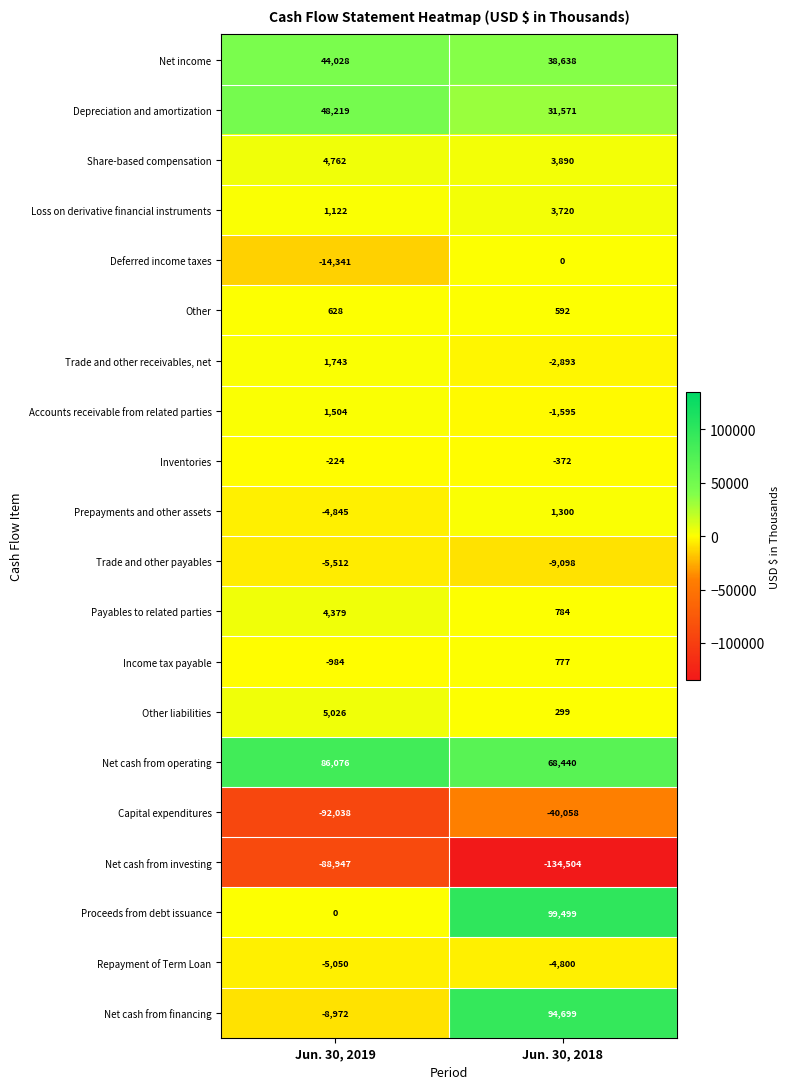

At Jun. 30, 2018, list the series in order from smallest to largest.

Net cash from investing, Capital expenditures, Trade and other payables, Repayment of Term Loan, Trade and other receivables, net, Accounts receivable from related parties, Inventories, Deferred income taxes, Other liabilities, Other, Income tax payable, Payables to related parties, Prepayments and other assets, Loss on derivative financial instruments, Share-based compensation, Depreciation and amortization, Net income, Net cash from operating, Net cash from financing, Proceeds from debt issuance